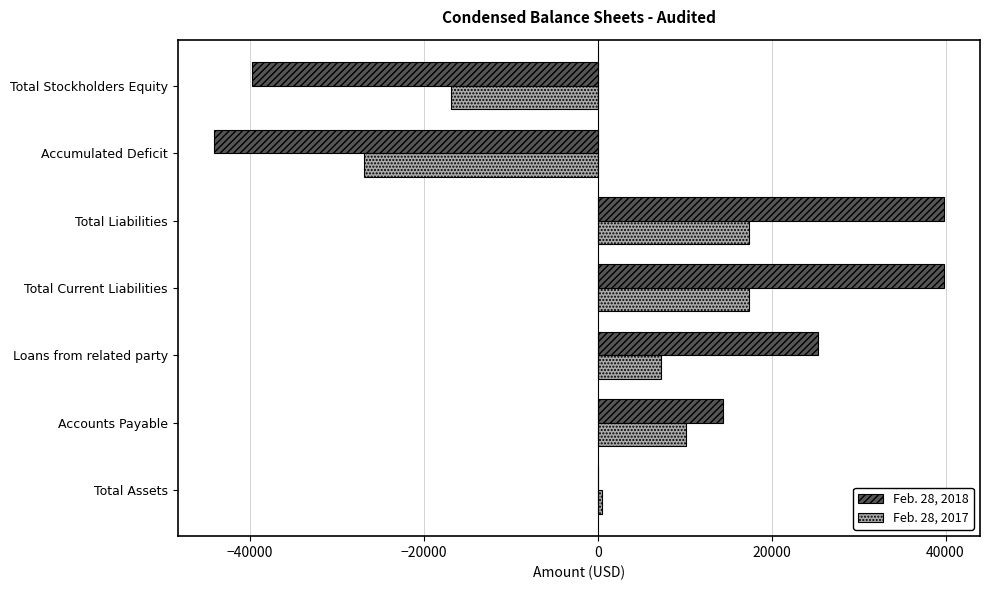

Which series has the widest spread of values?

Feb. 28, 2018